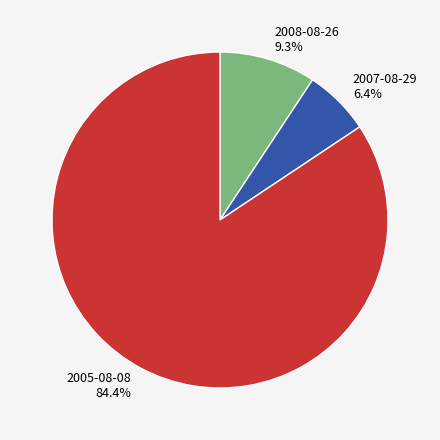

Which category has the biggest portion of the pie?

2005-08-08